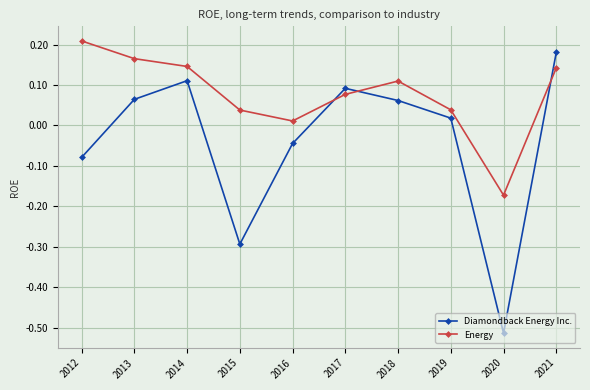

What is the sum of all Energy values?

0.8